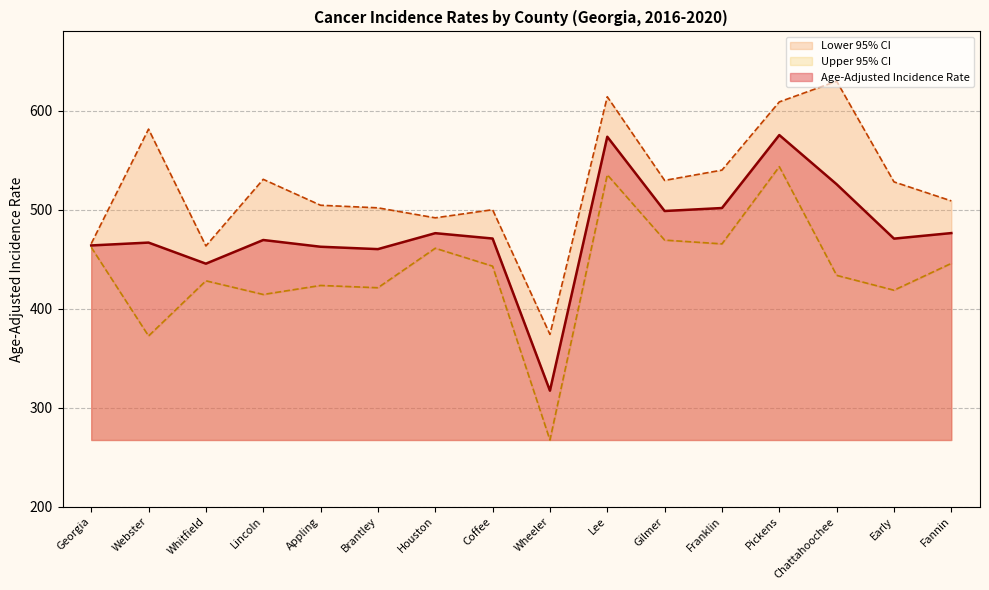

True or false: Upper 95% CI and Age-Adjusted Incidence Rate cross at least once.

False